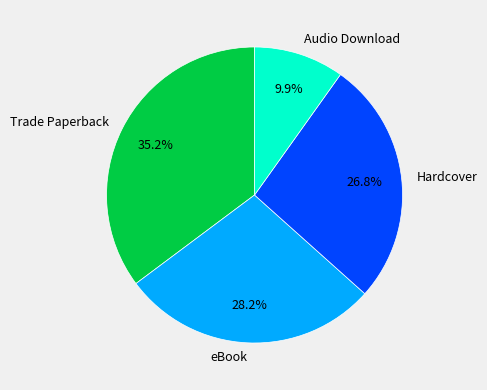

To the nearest percent, what percentage of the pie is Hardcover?

27%